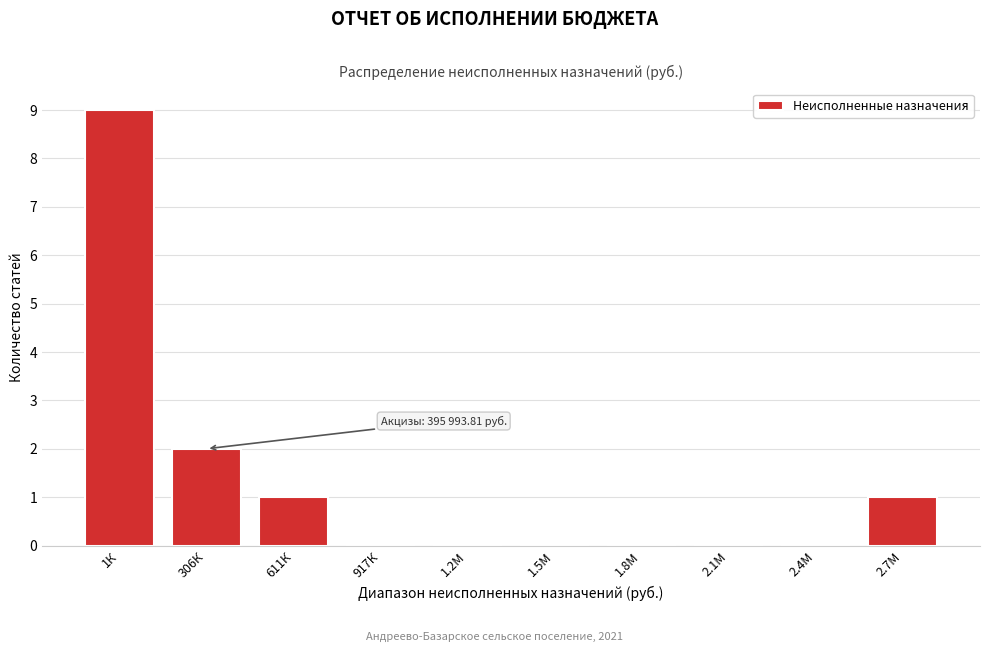

Reading left to right, list all the values displayed in this chart.

1К=9	306К=2	611К=1	917К=0	1.2М=0	1.5М=0	1.8М=0	2.1М=0	2.4М=0	2.7М=1